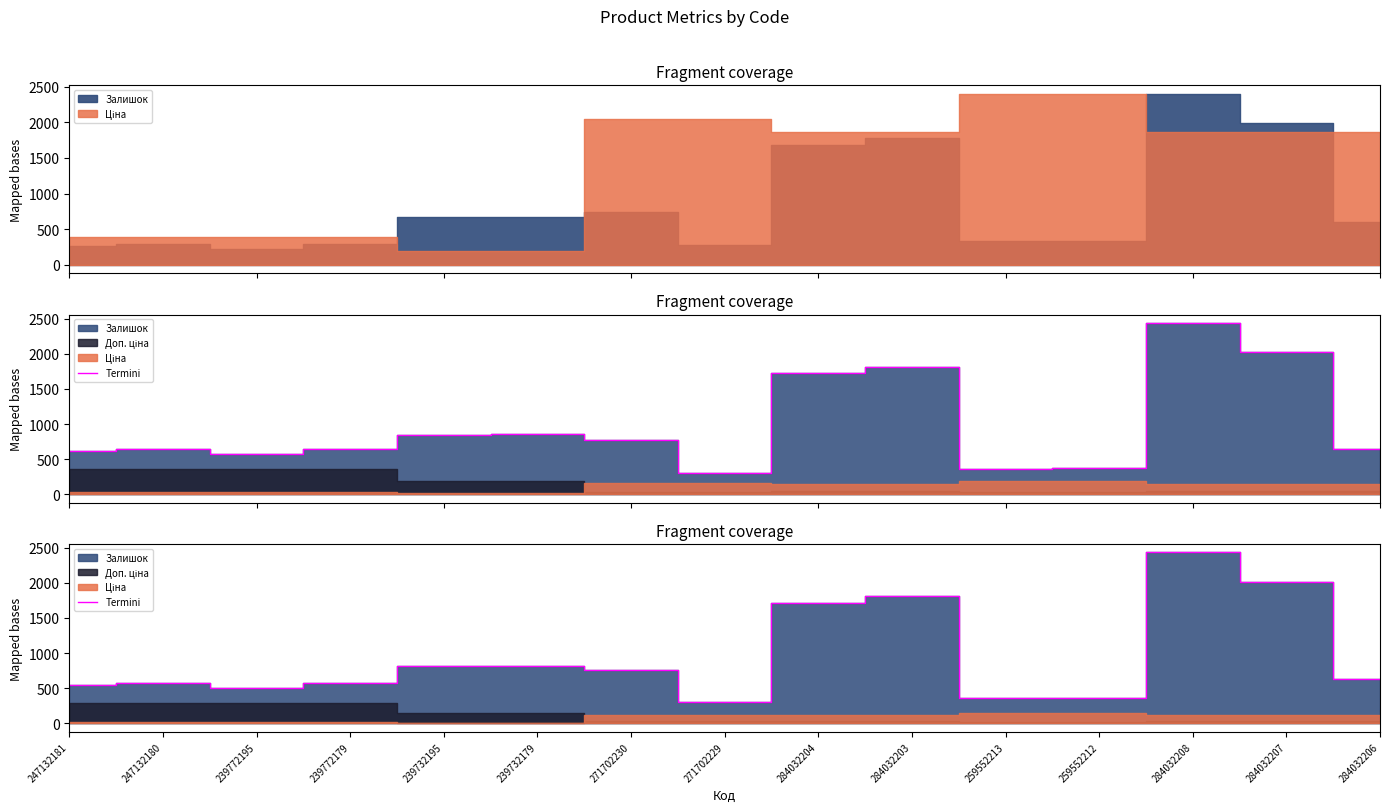

What is the approximate value at 284032208?

2431.2